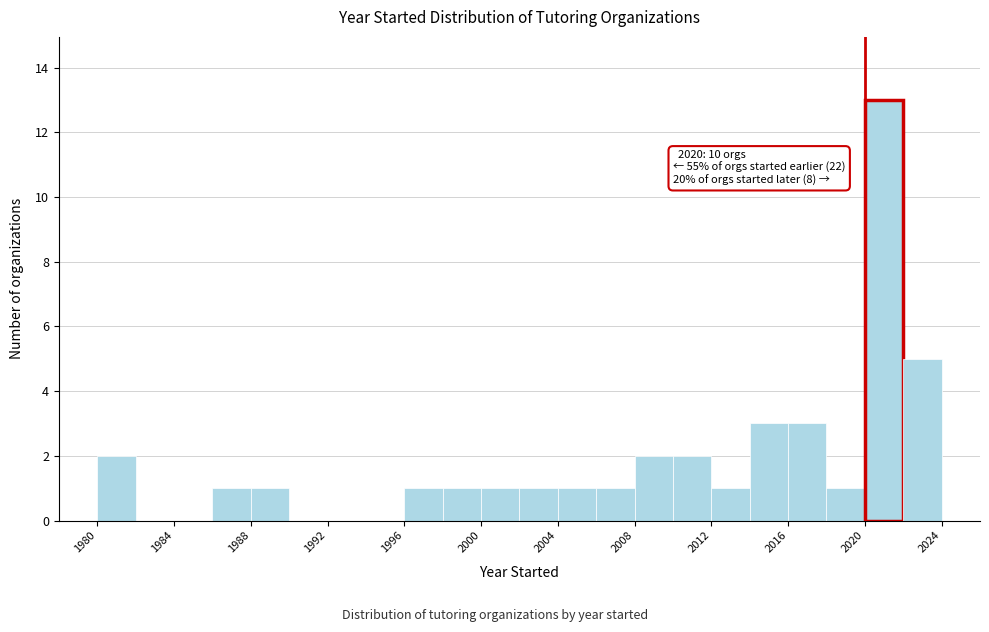

Over which range of the x-axis is the bar tallest?

2020 to 2022